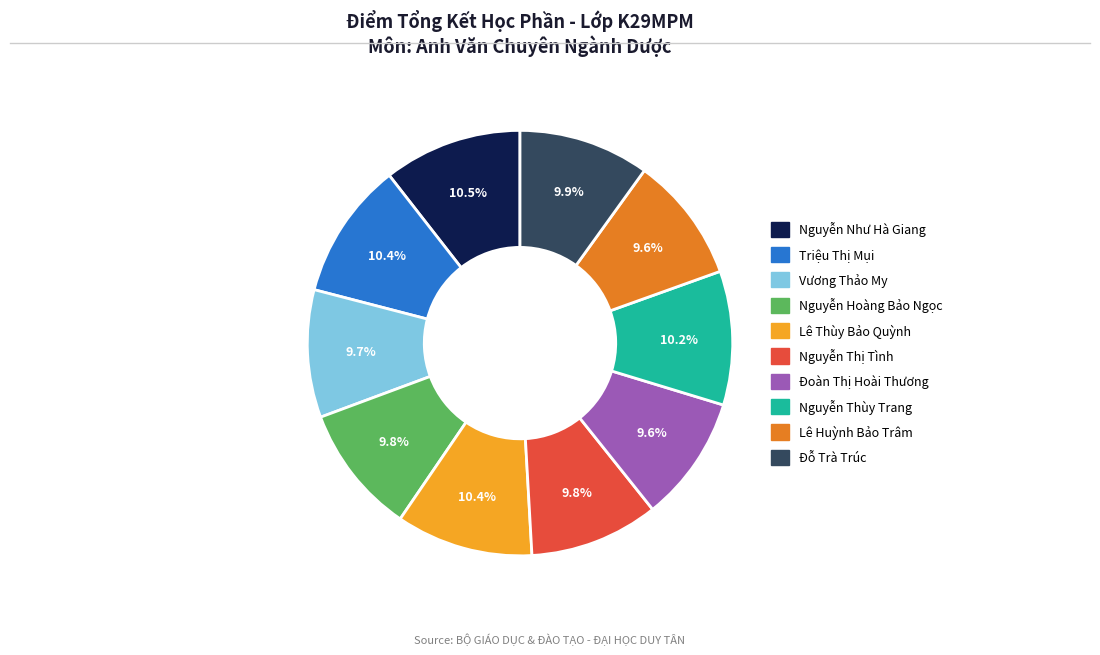

Approximately how many times larger is the value at Nguyễn Thị Tình compared to Nguyễn Hoàng Bảo Ngọc?

1.0